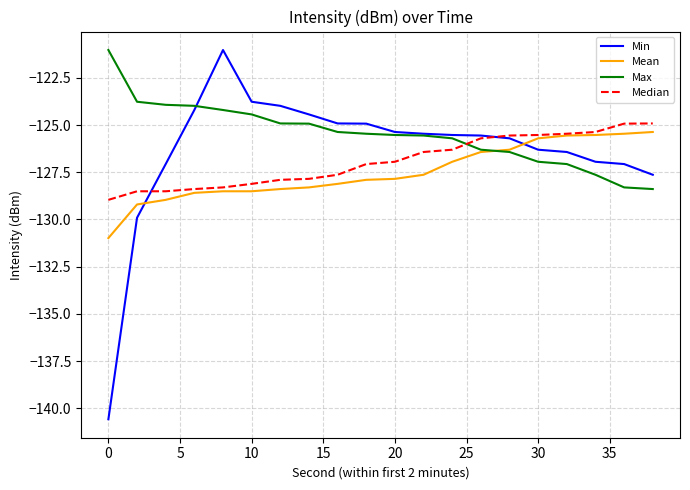

How many values in the Median series are below -126?

13